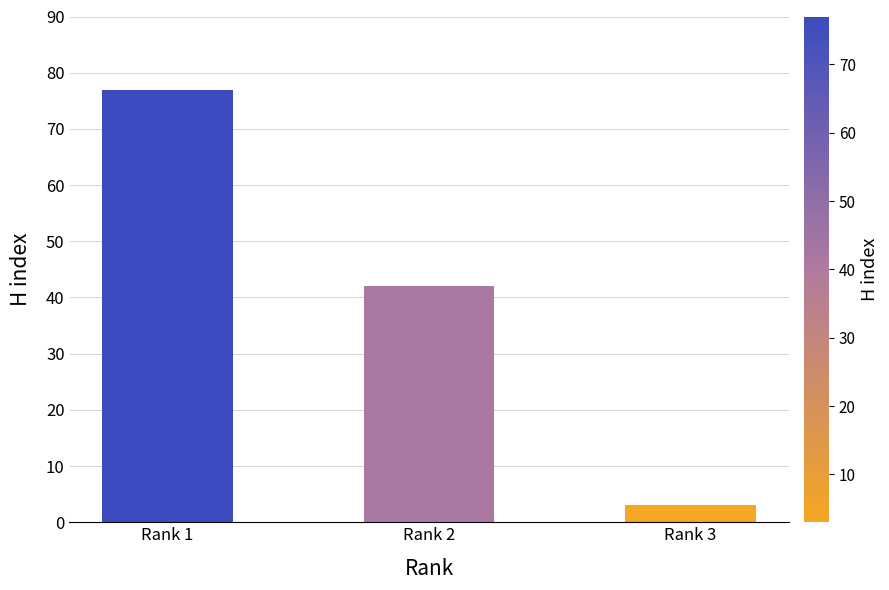

What is the sum of the values at Rank 1 and Rank 2?

119